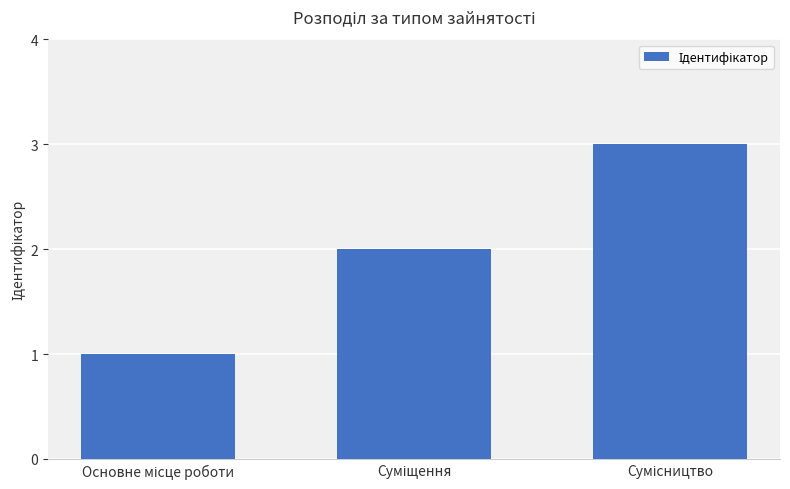

How many series are shown in this chart?

1